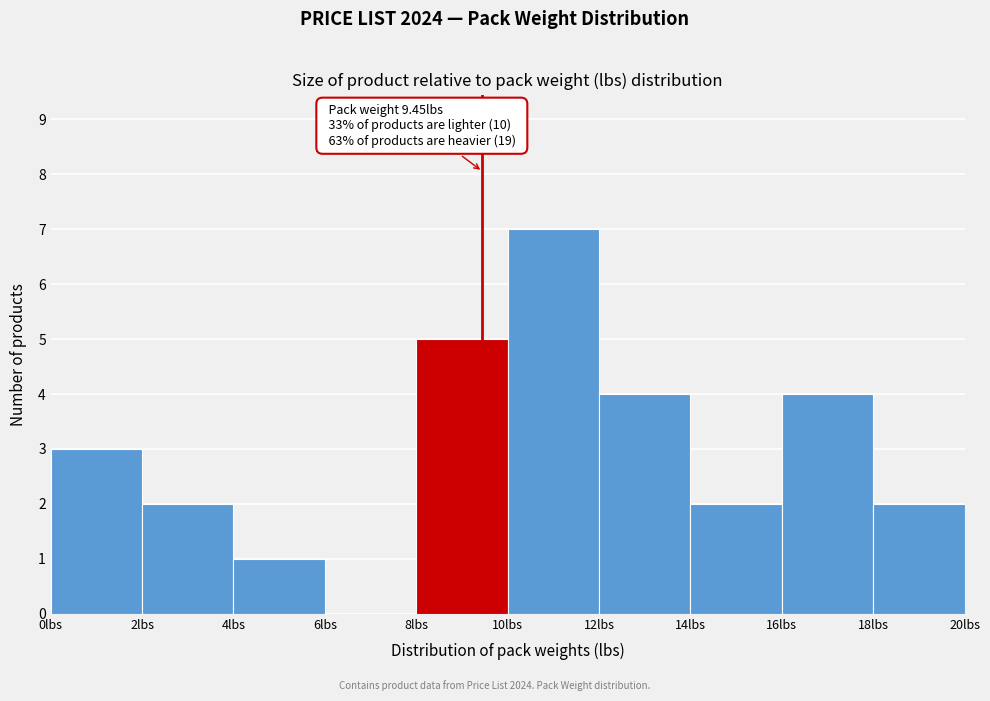

Over which range of the x-axis is the bar tallest?

10 to 12